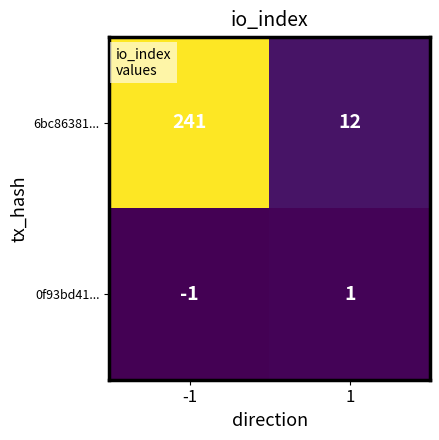

List the series in order of their overall mean, highest first.

6bc86381..., 0f93bd41...